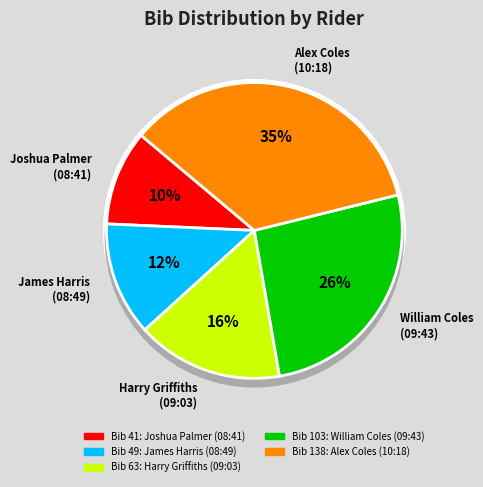

Between William Coles
(09:43) and Alex Coles
(10:18), which is larger?

Alex Coles
(10:18)